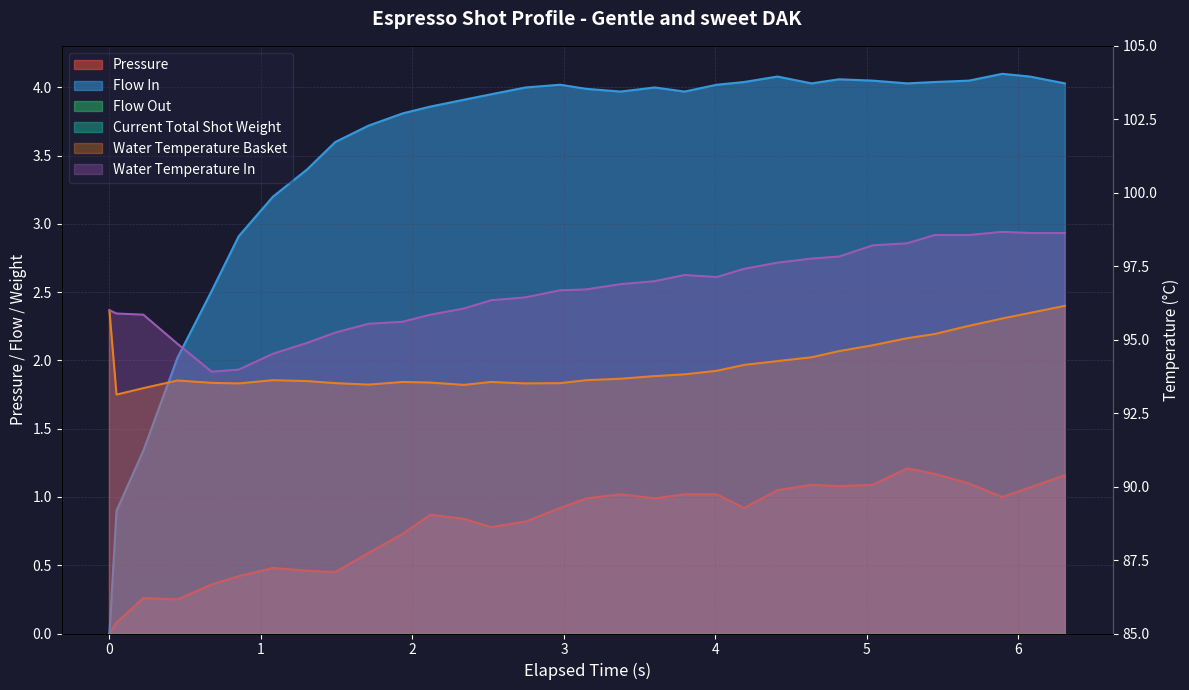

True or false: flow_in and water_temperature_basket cross at least once.

False